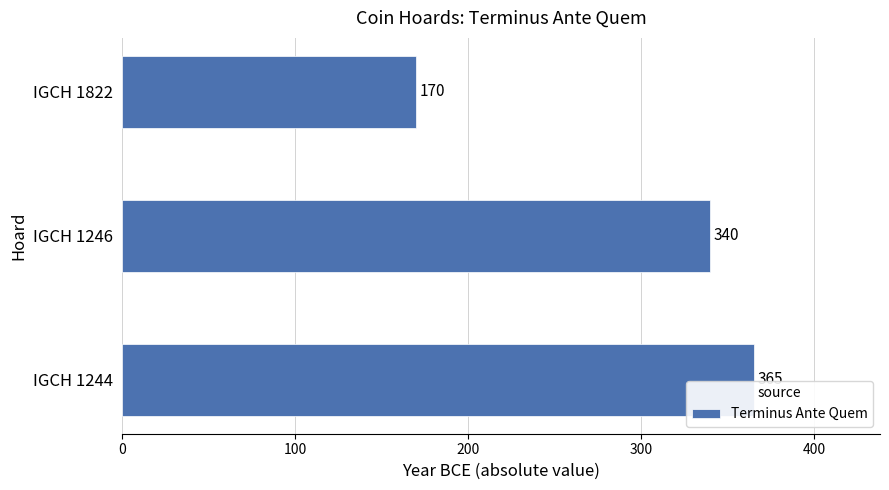

Which label corresponds to the smallest value in the chart?

IGCH 1822